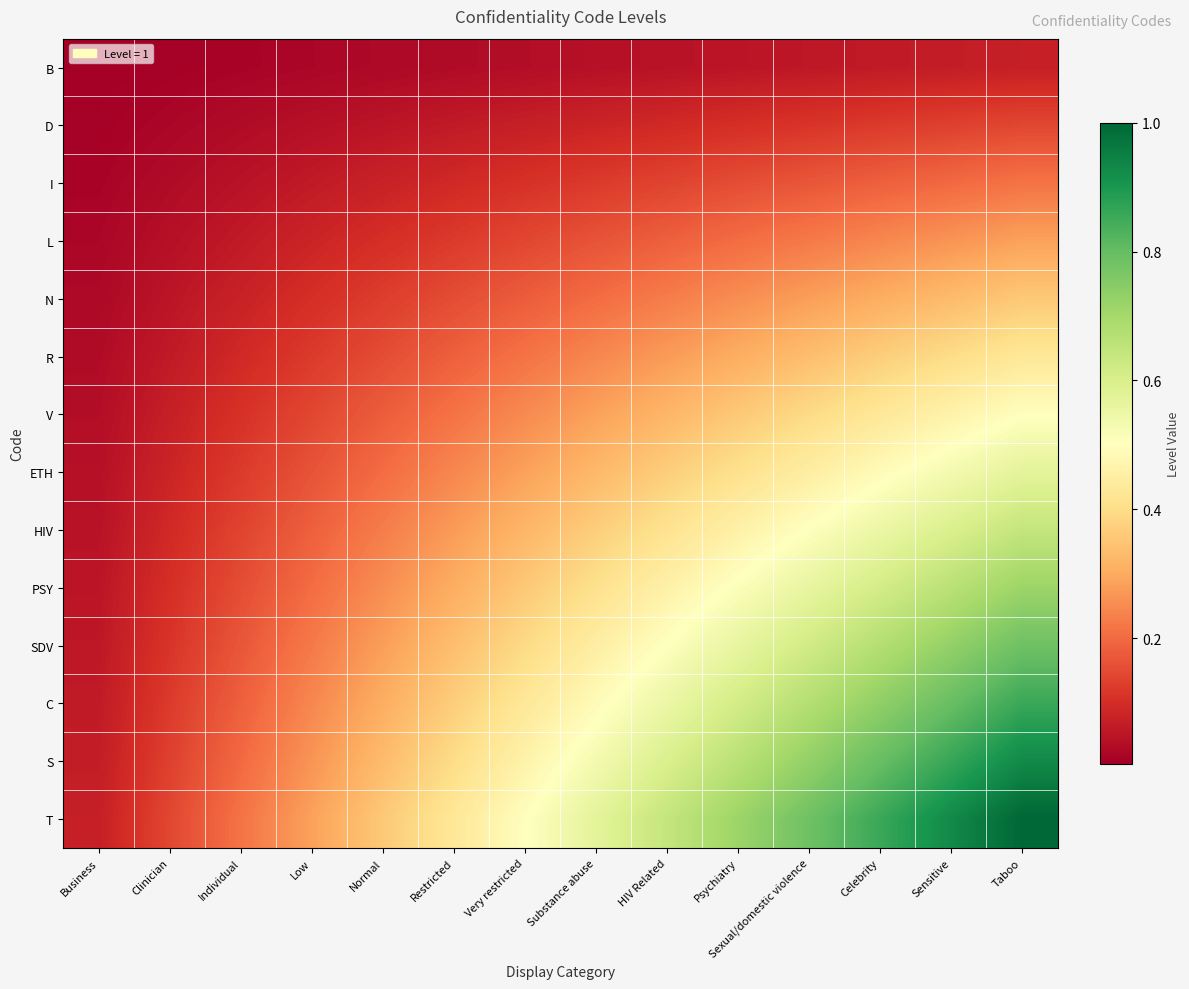

List the series in order of their peak value, lowest first.

B, D, I, L, N, R, V, ETH, HIV, PSY, SDV, C, S, T